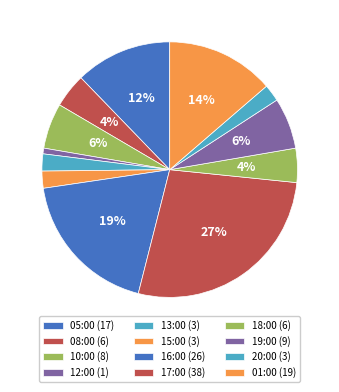

To the nearest percent, what portion does 19:00 represent?

6%